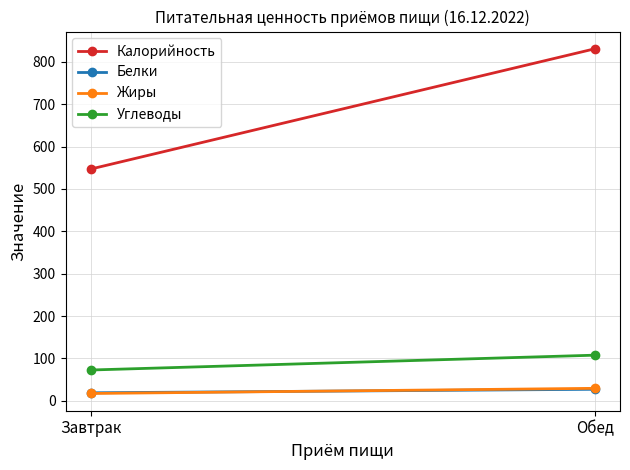

At how many categories does at least one series exceed 289?

2